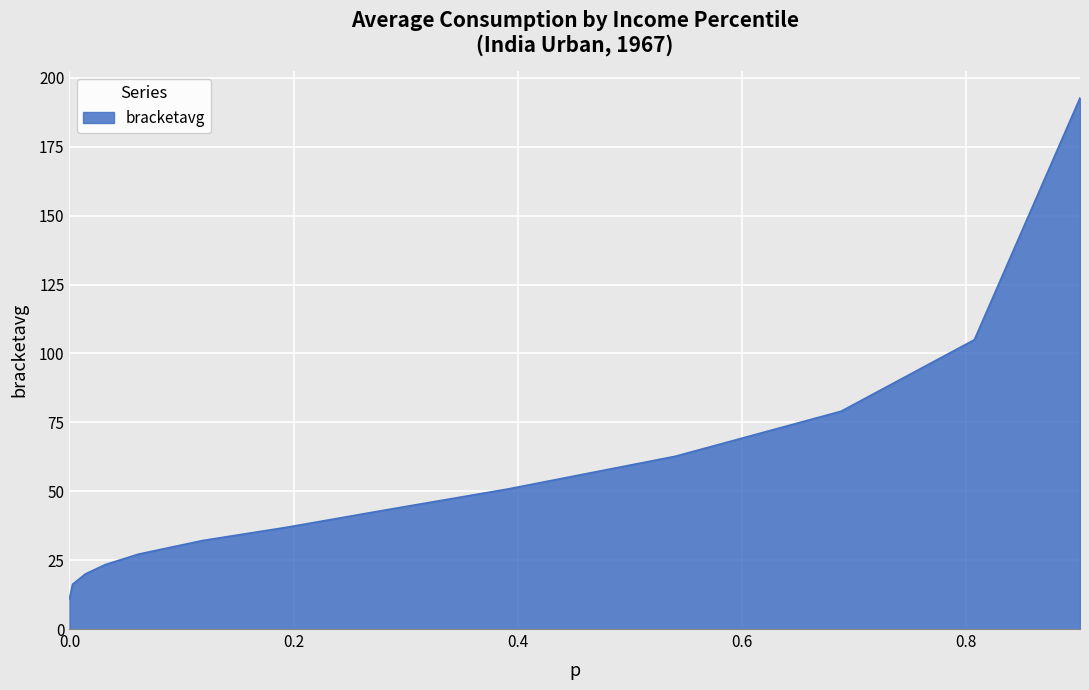

What is the difference between the maximum and minimum values?

181.8